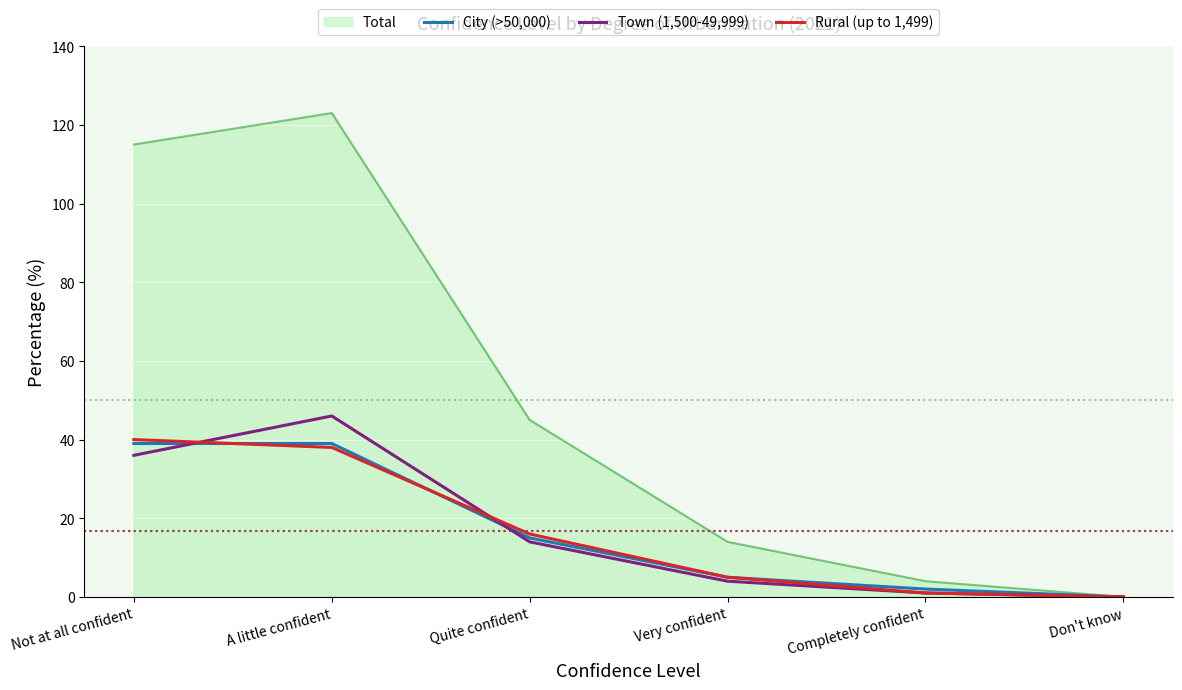

What value does the Rural (up to 1,499) series have at A little confident, to the nearest 10?

40